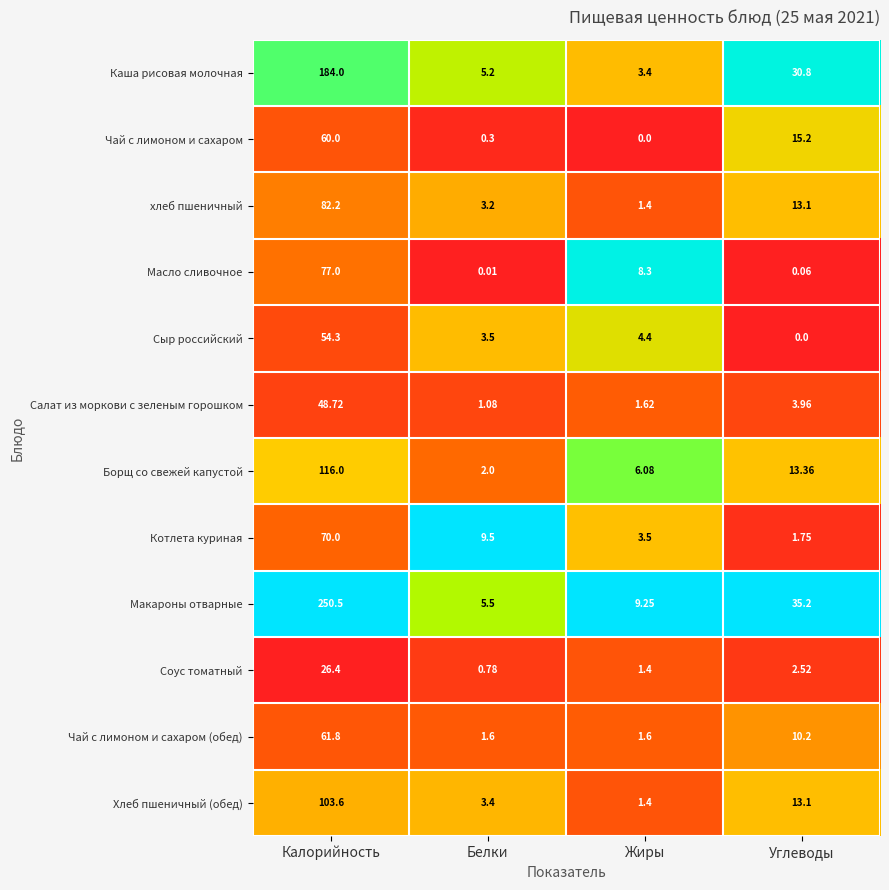

At Калорийность, list the series in order from largest to smallest.

Макароны отварные, Каша рисовая молочная, Борщ со свежей капустой, Хлеб пшеничный (обед), хлеб пшеничный, Масло сливочное, Котлета куриная, Чай с лимоном и сахаром (обед), Чай с лимоном и сахаром, Сыр российский, Салат из моркови с зеленым горошком, Соус томатный